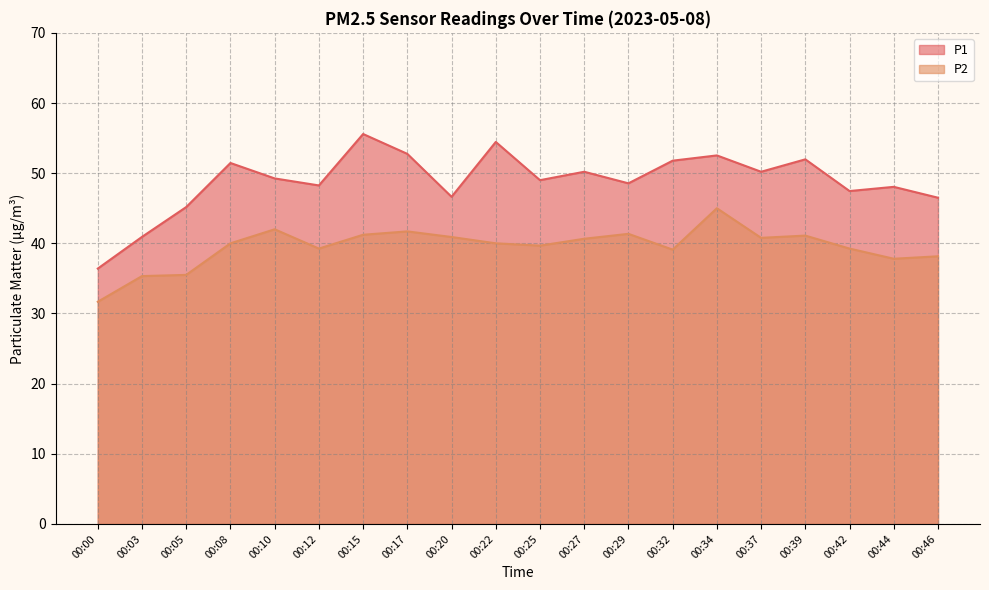

True or false: P2 and P1 intersect in this chart.

False